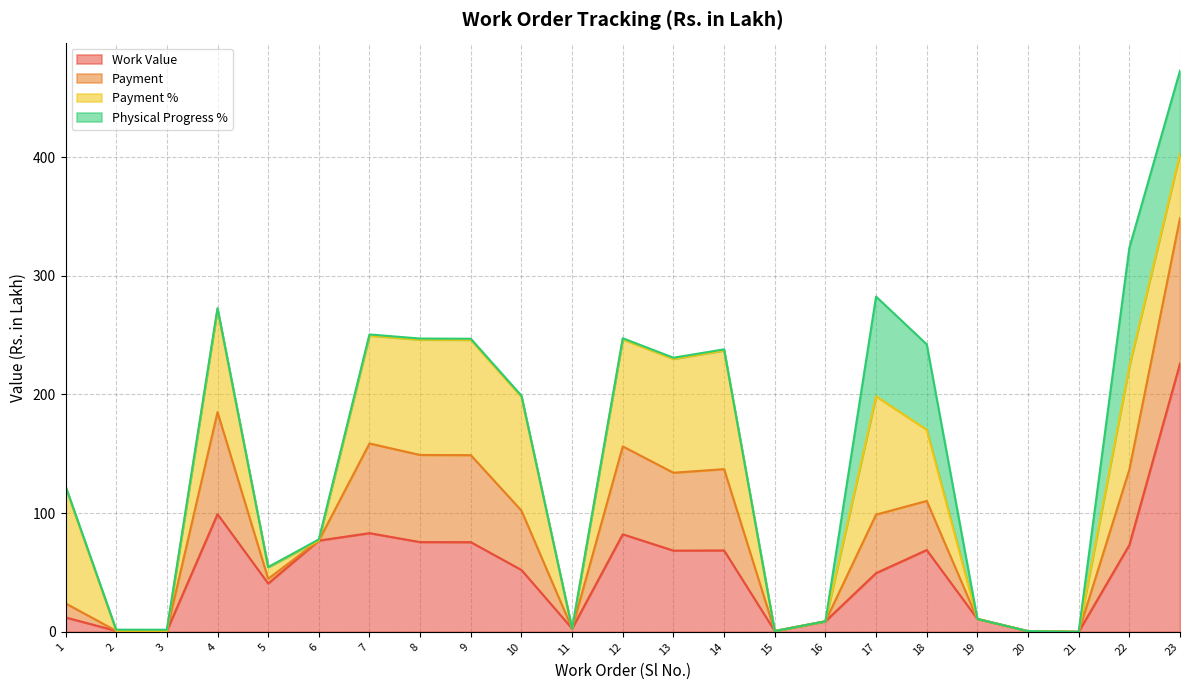

Does the chart display data point markers on the line(s)?

No